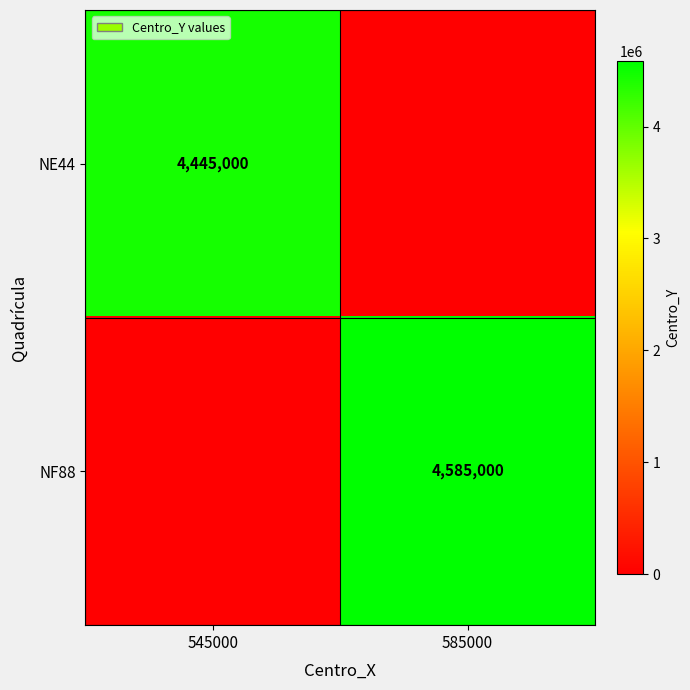

At which category does the chart reach its peak across all series?

585000